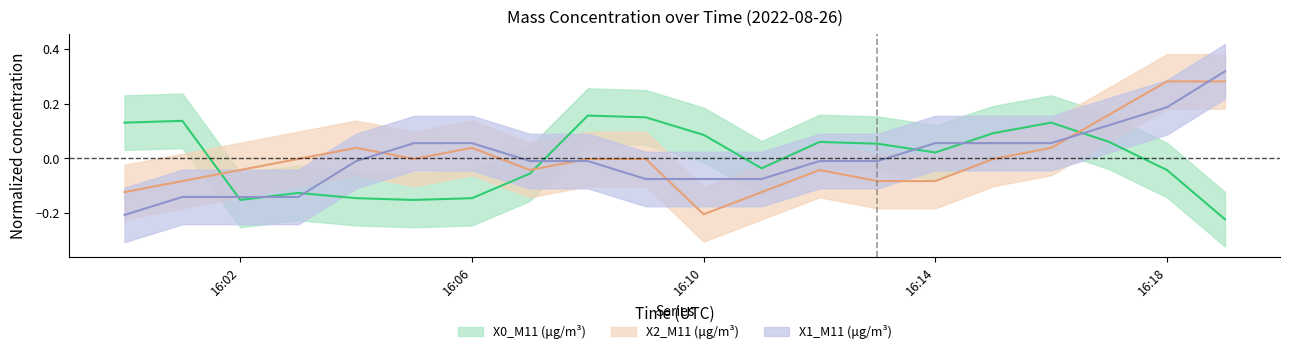

What is the difference between the second highest and minimum values in the X1_M11 (μg/m³) series?

0.4